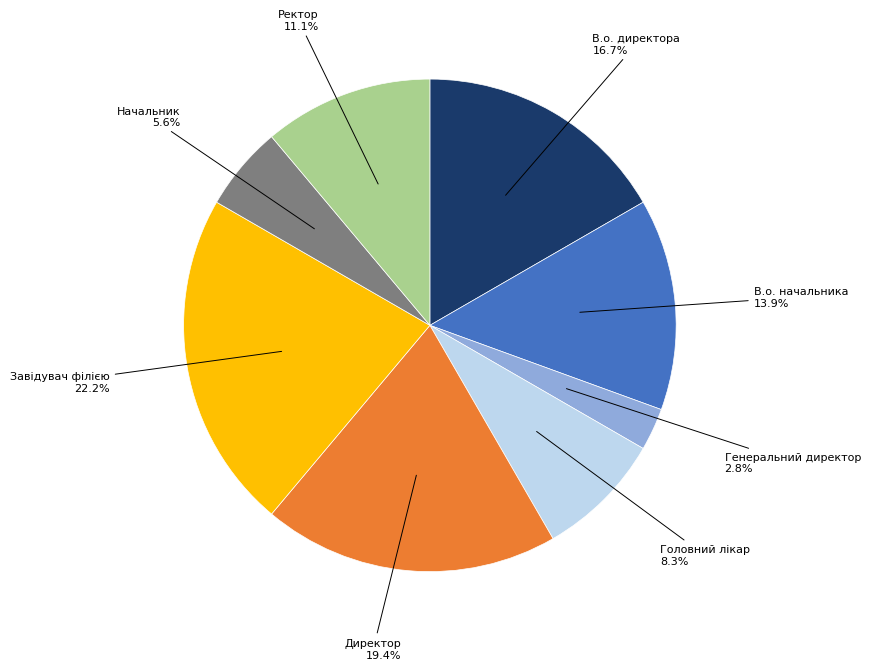

Is there a majority slice in this chart?

No